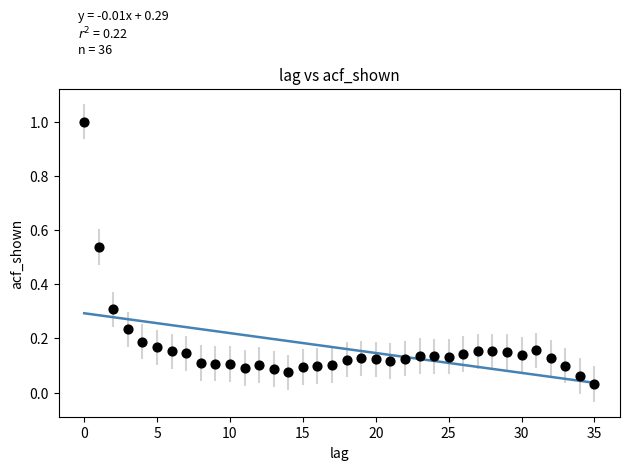

What is the range of Y values (max minus min)?

1.0